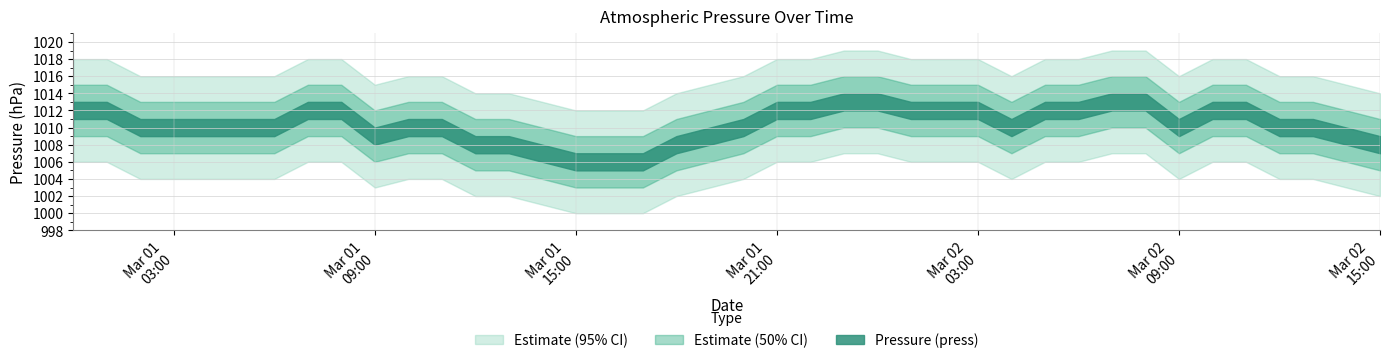

Is it true that the value at 36 is 1010?

True